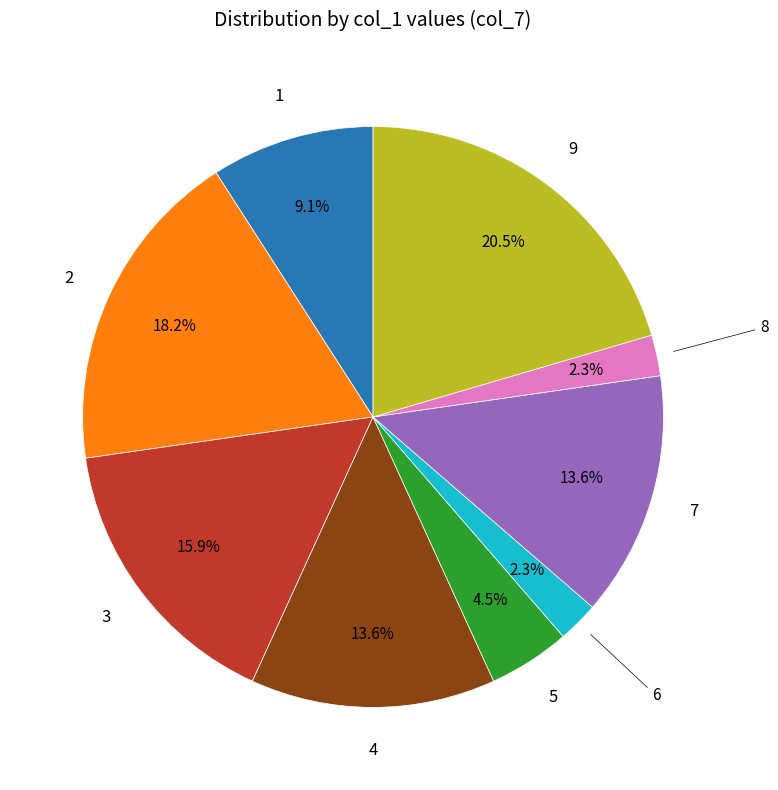

Is there a majority slice in this chart?

No